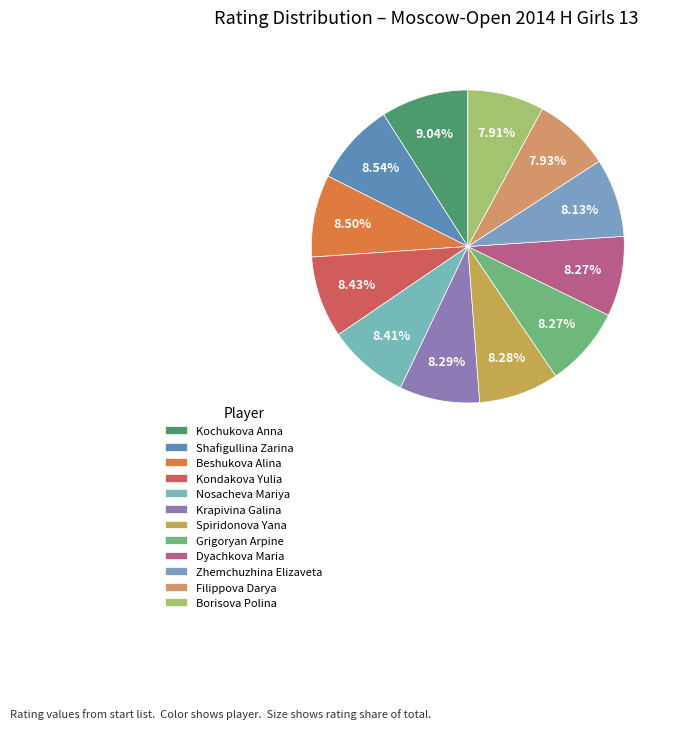

Is there any slice that represents more than half of the pie?

No